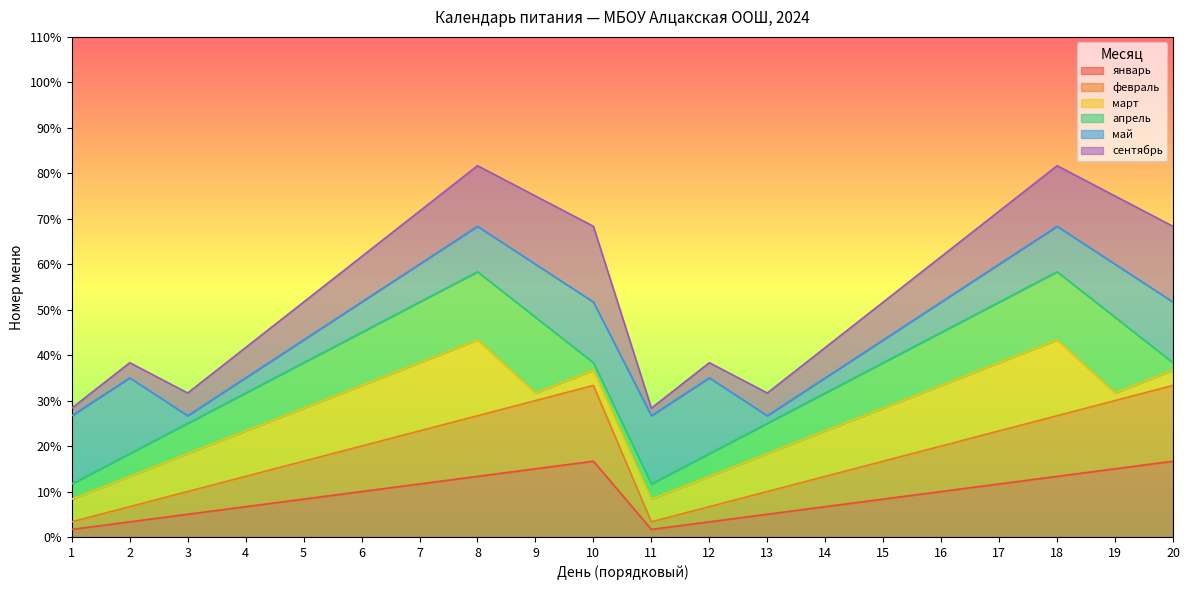

Which series has the largest total across all categories?

январь